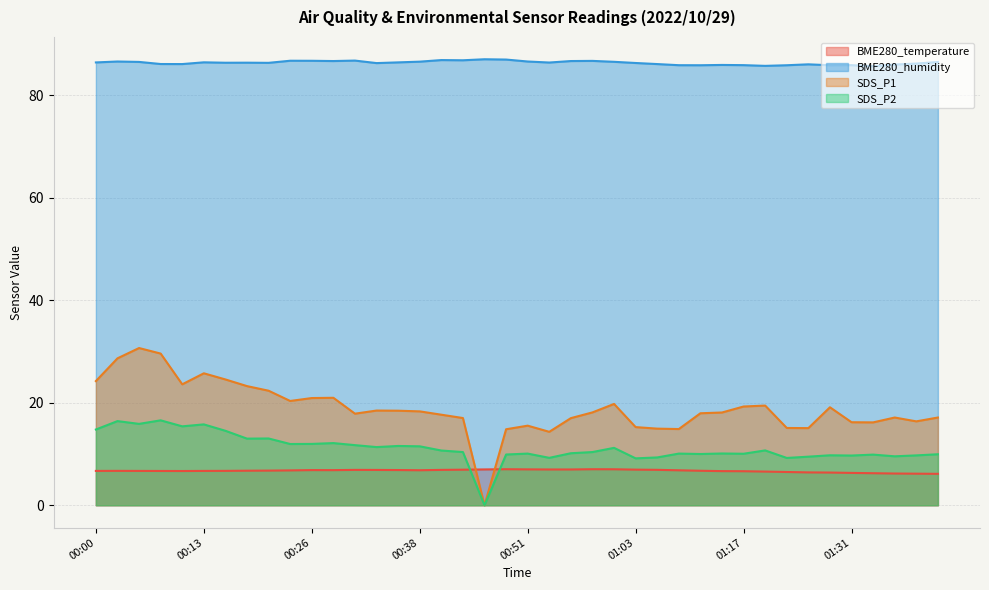

Between 00:26 and 00:58, which series saw the biggest shift?

SDS_P1